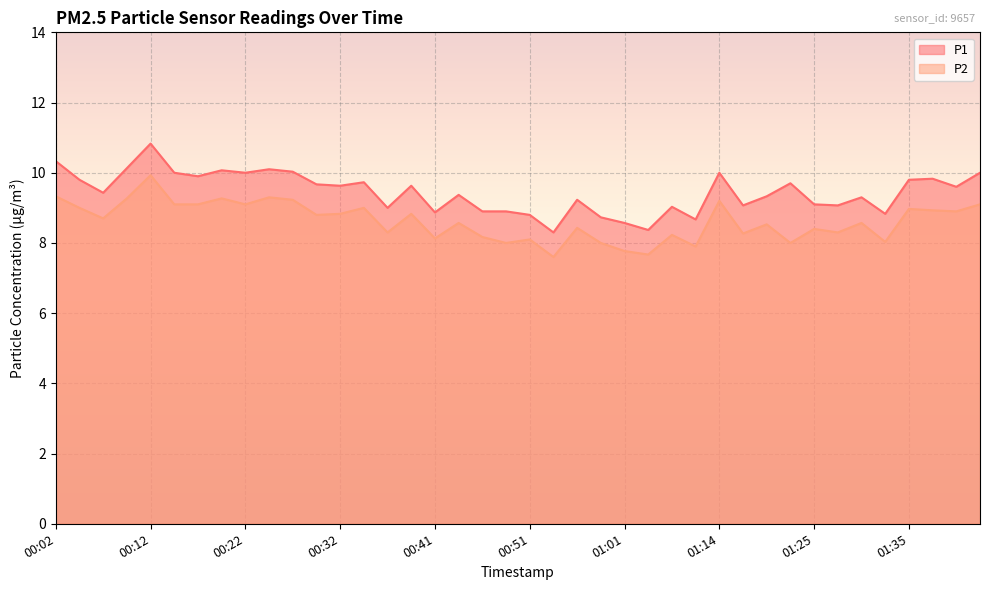

Which series has the largest range (max minus min)?

P1